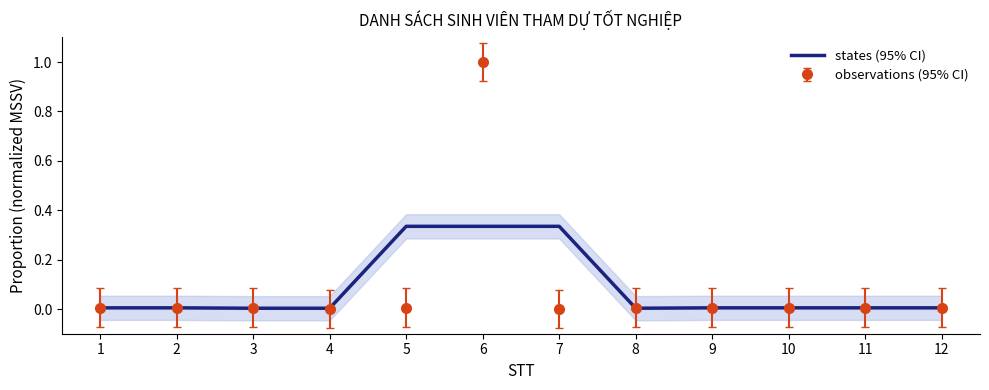

How many points are lower than both their immediate neighbors (excluding endpoints)?

3